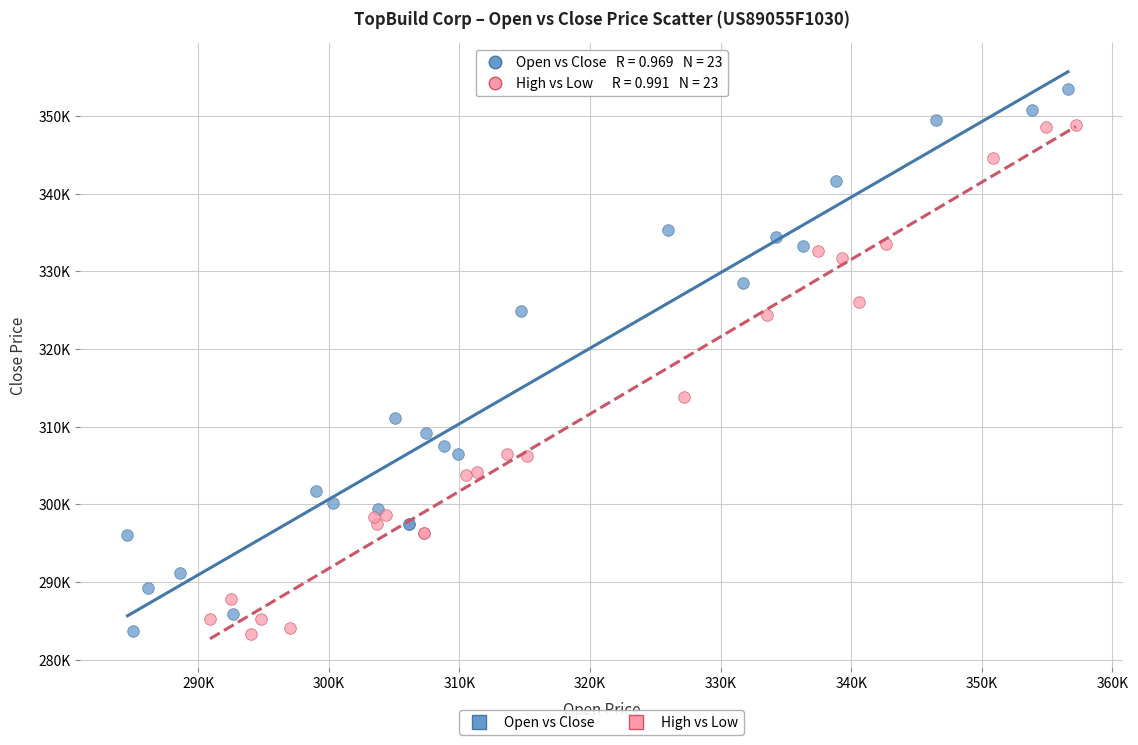

What are all the series names shown in the legend?

Open vs Close, High vs Low